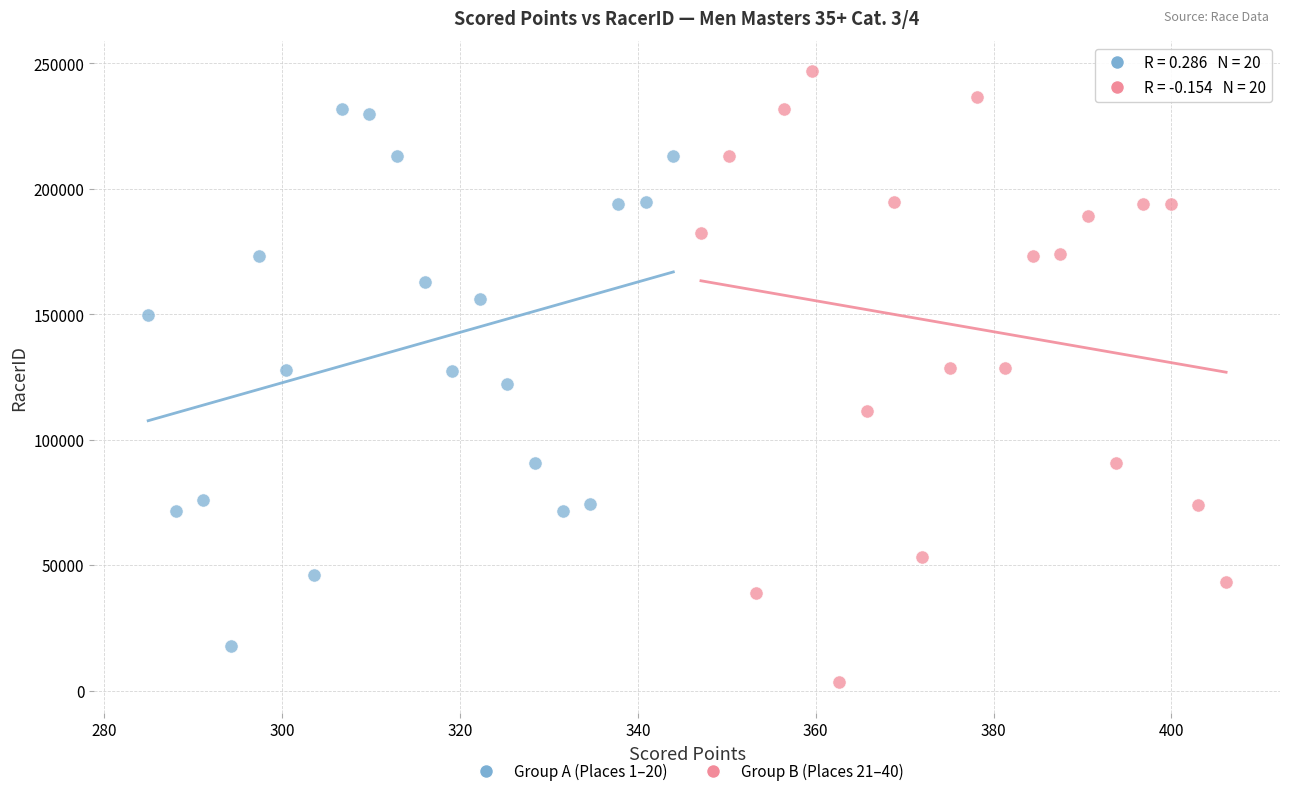

Which series reaches the maximum Y coordinate?

Group B (Places 21–40)